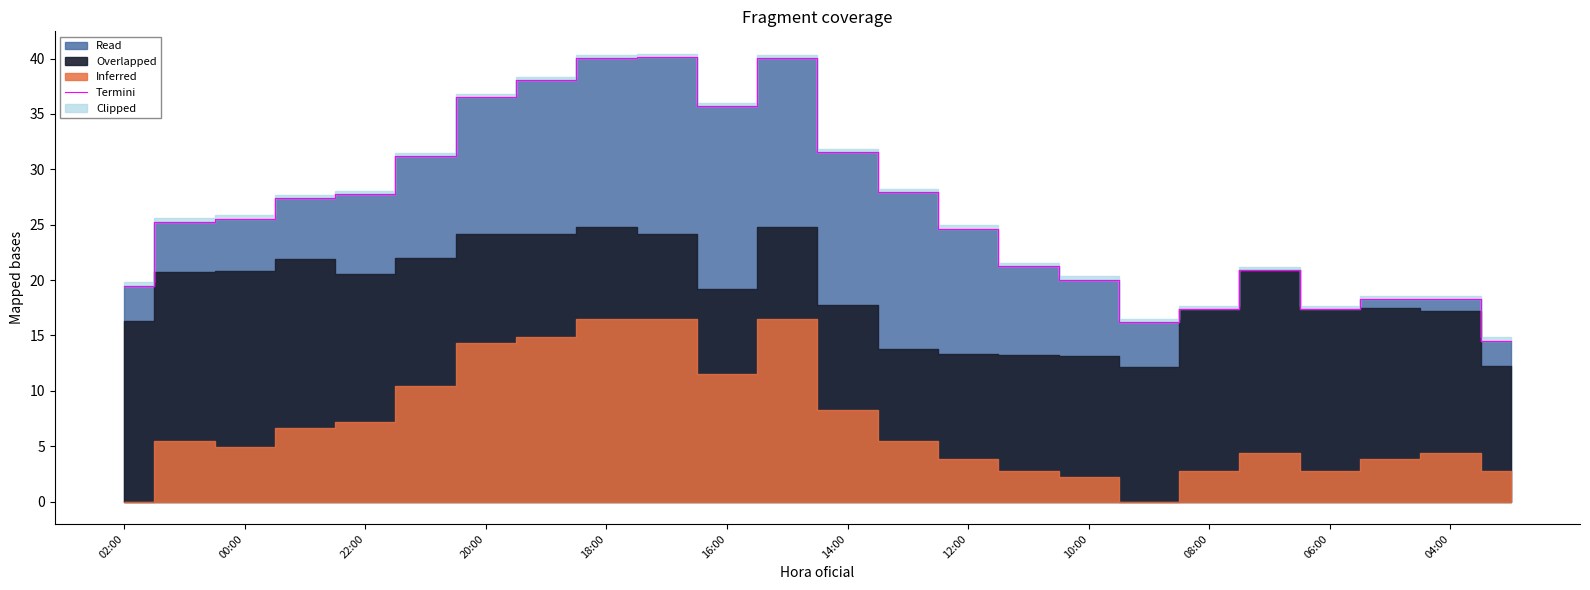

True or false: Termini has a value of 24.4 at 08:00.

False